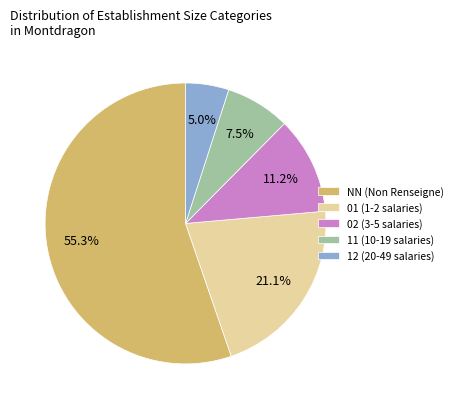

Combined, what portion of the pie is 11 and 01?

28.6%